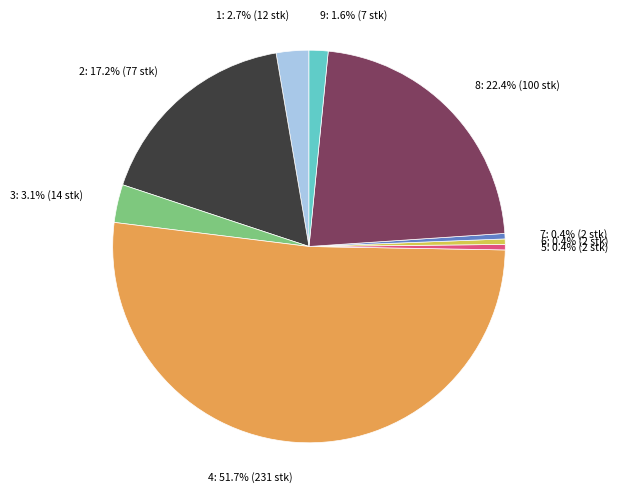

To the nearest percent, what is the difference between the largest and smallest slice percentages?

51%